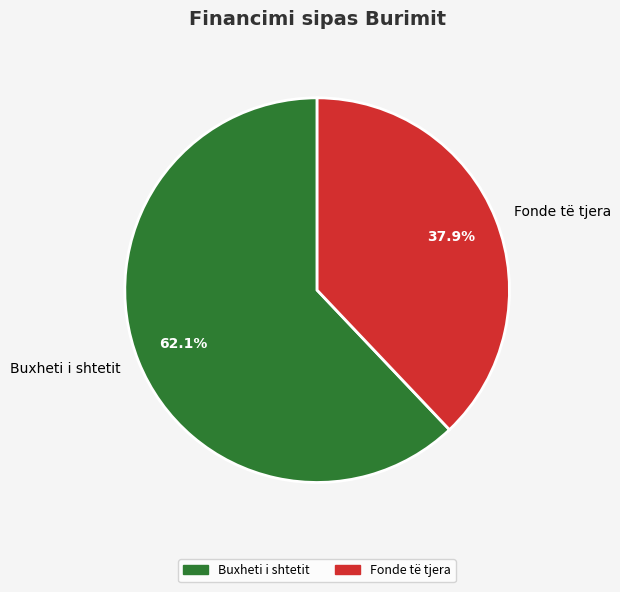

Is there a majority slice in this chart?

Yes